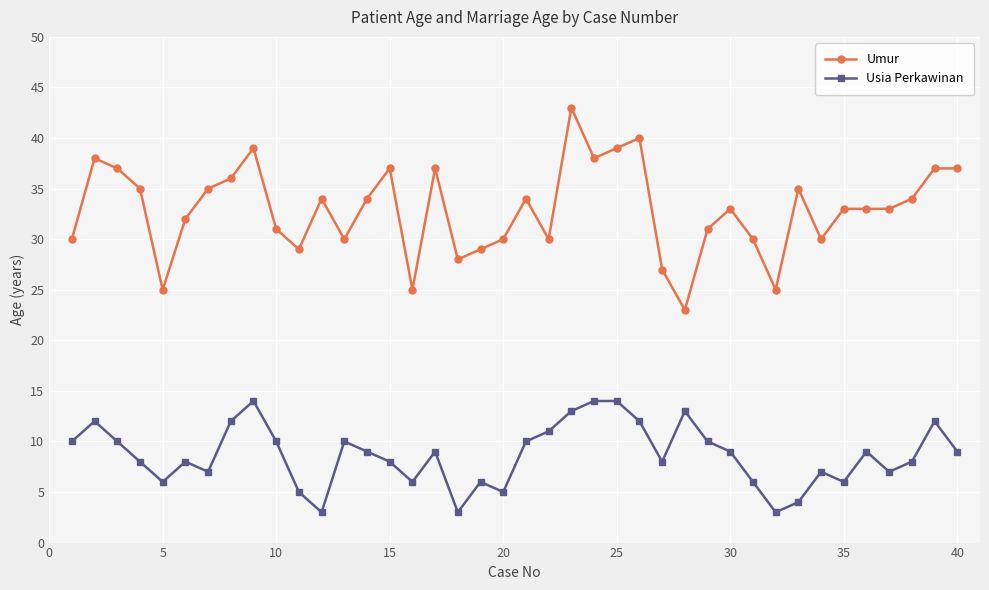

True or false: Usia Perkawinan has more than 0 interior local peaks.

True